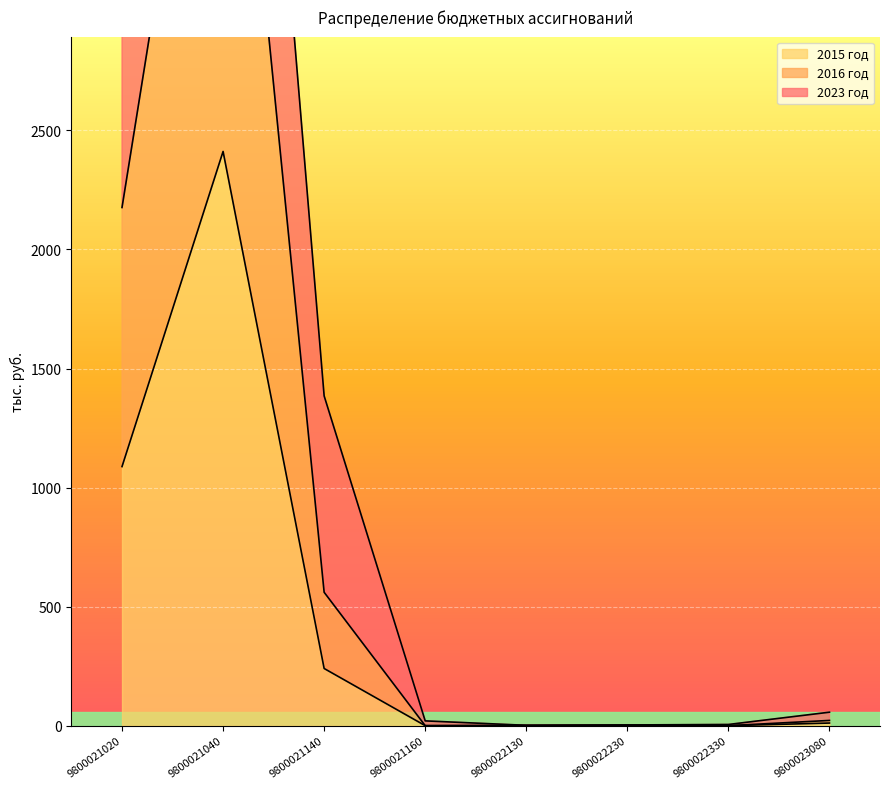

Is it true that 2016 equals 3269.0 at 9800021160?

False